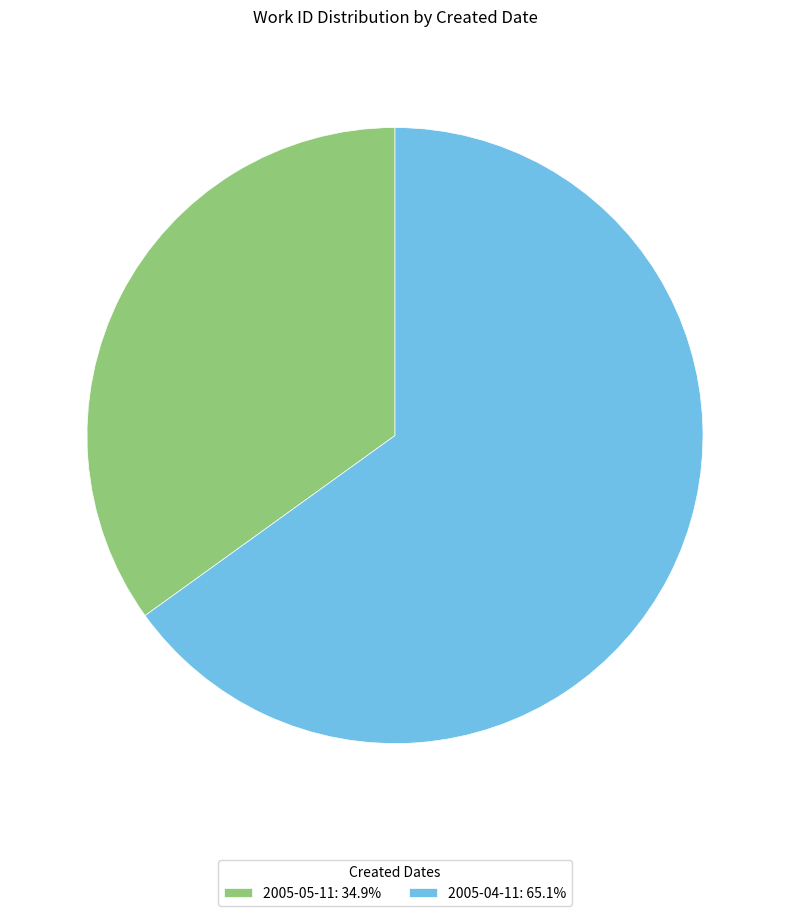

What is the ratio of the value at 2005-04-11: 65.1% to the value at 2005-05-11: 34.9%?

1.9